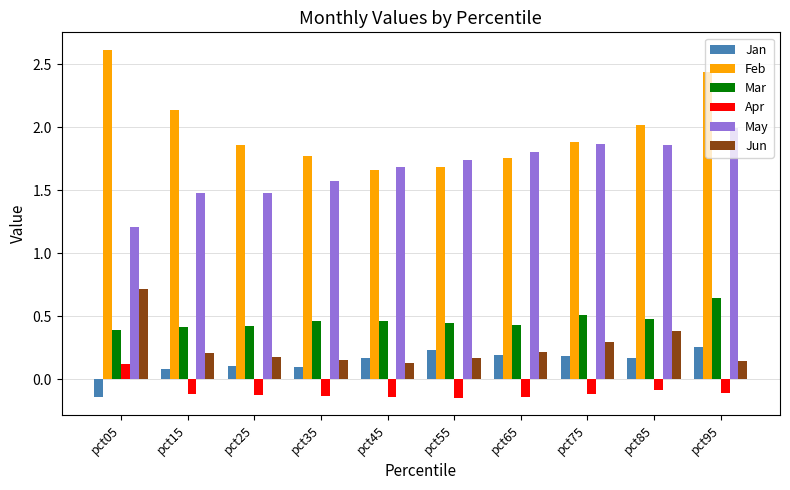

What is the sum of all Jun values?

2.6